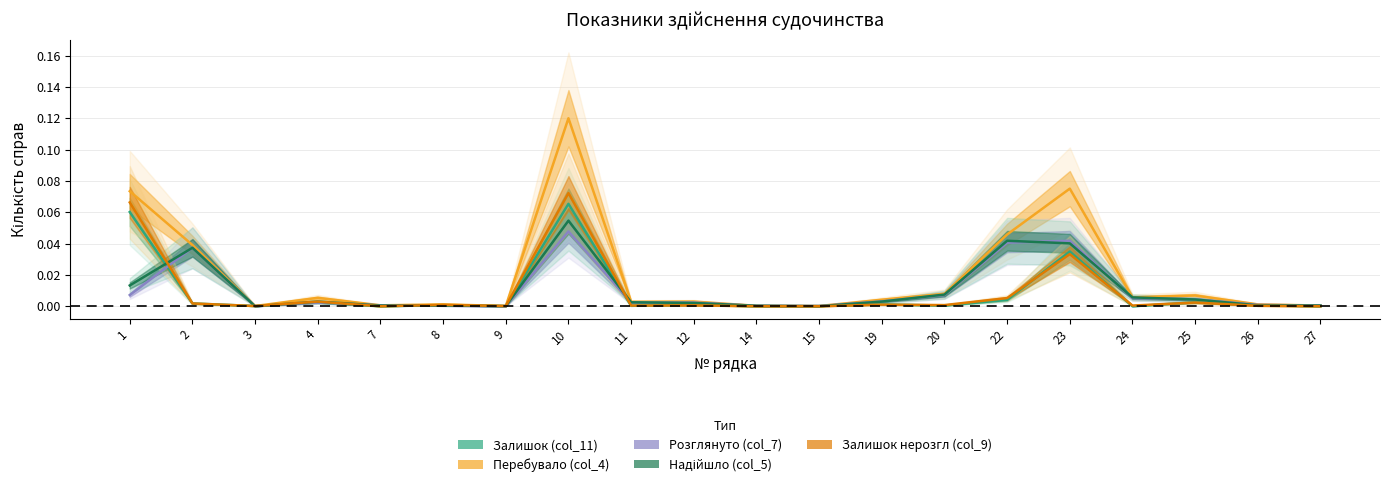

True or false: Надійшло (col_5) has a value of 0.0 at 27.

True